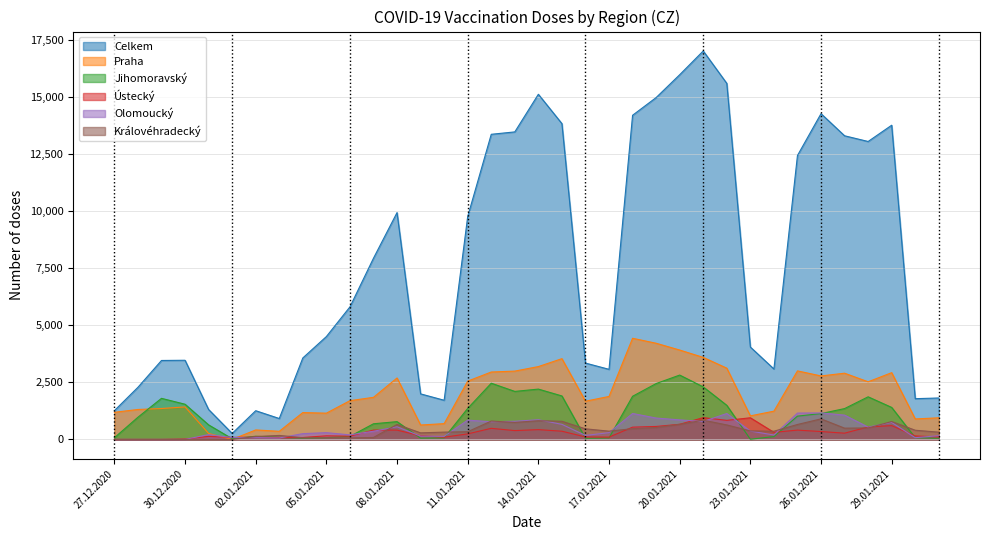

What is the label of the 29th point from the left?

24.01.2021